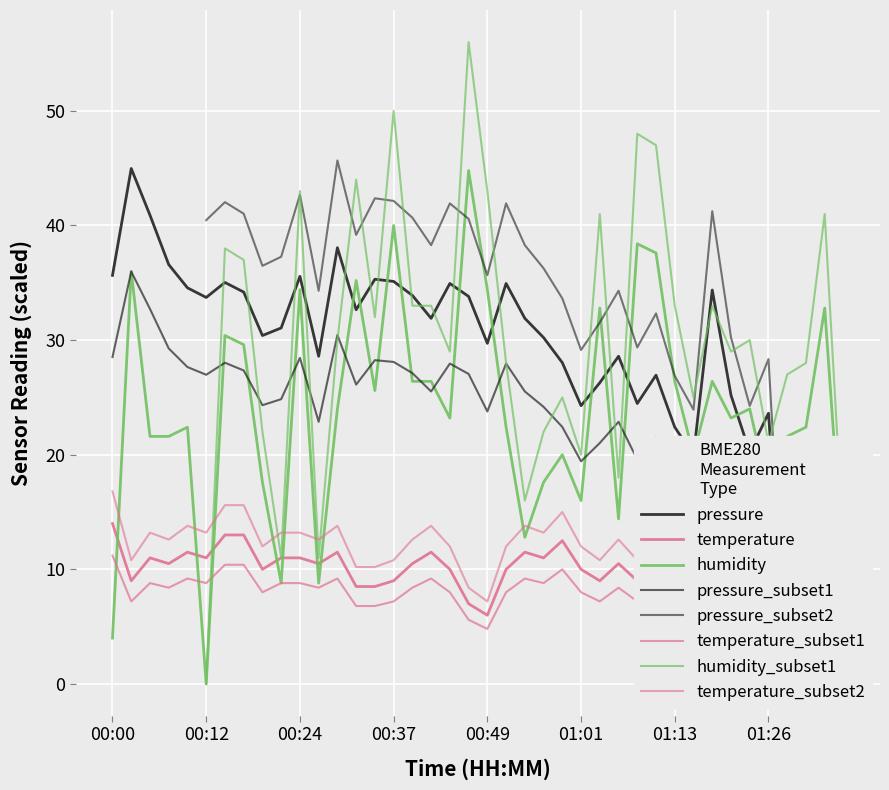

True or false: temperature has a value of 10.0 at 01:01.

True